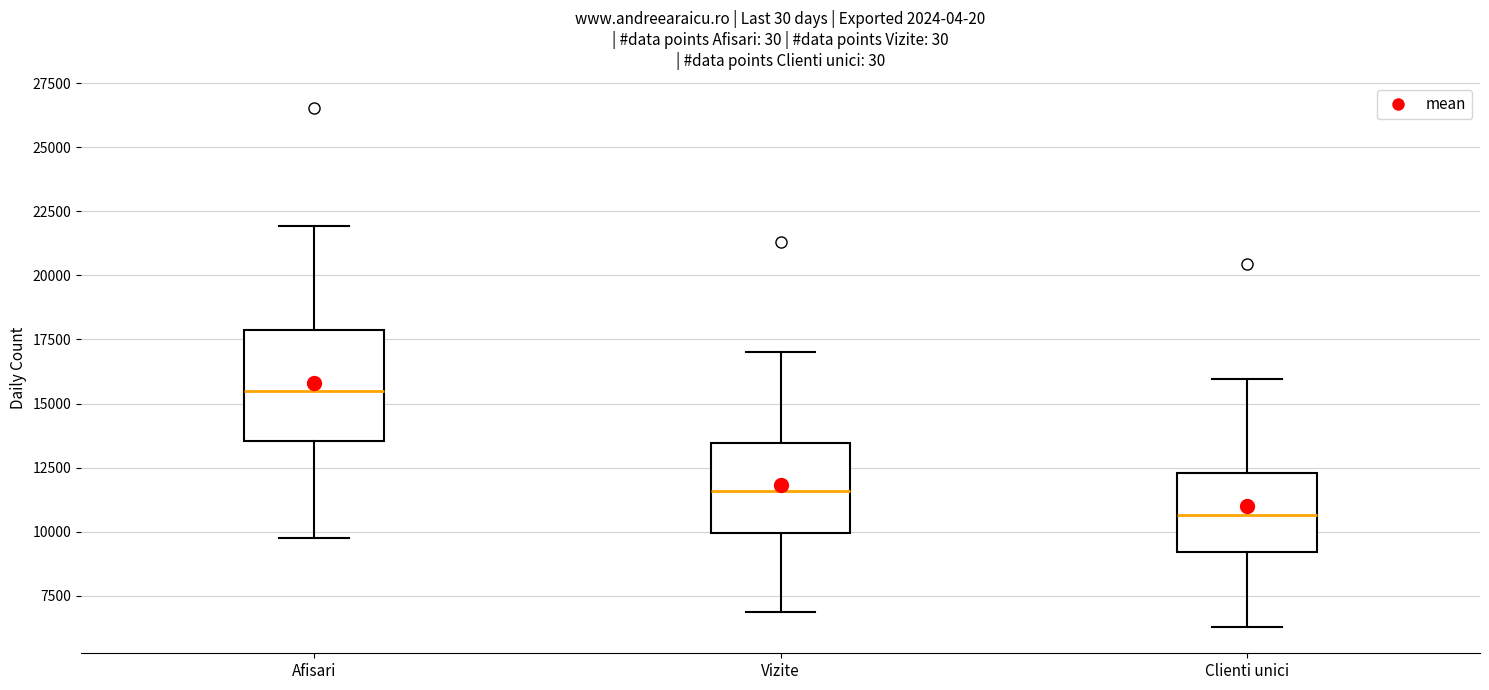

Where does the lower whisker of the box for Vizite end on the y-axis? The values are not printed on the chart, so give them approximately, as read against the axis.

7000